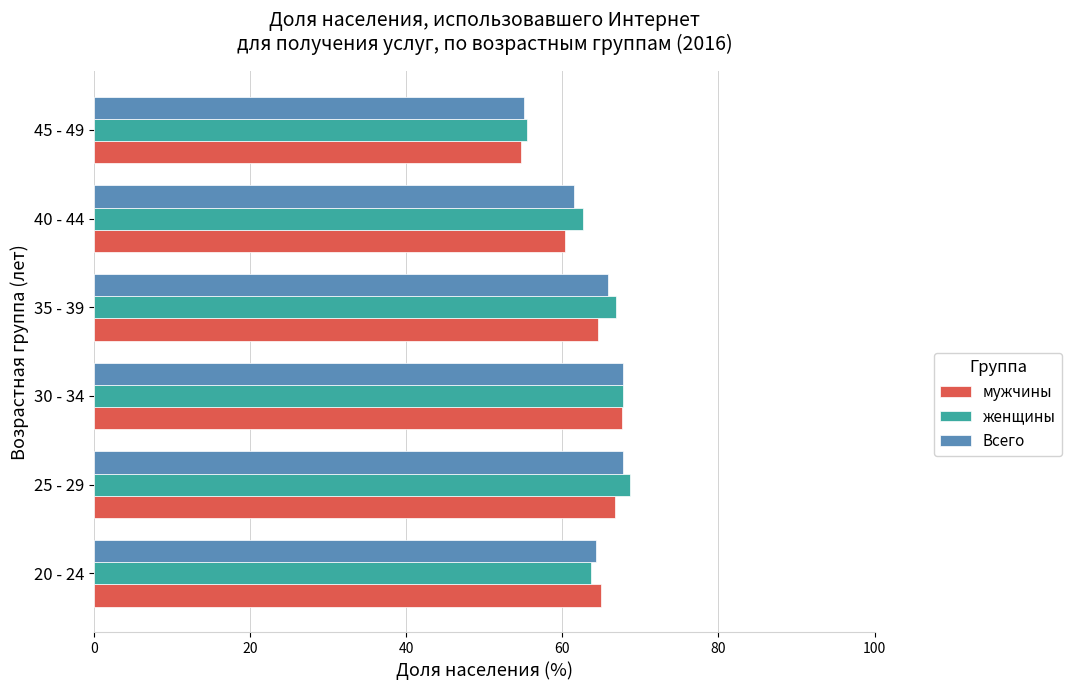

Between 30 - 34 and 45 - 49, which series saw the biggest shift?

мужчины